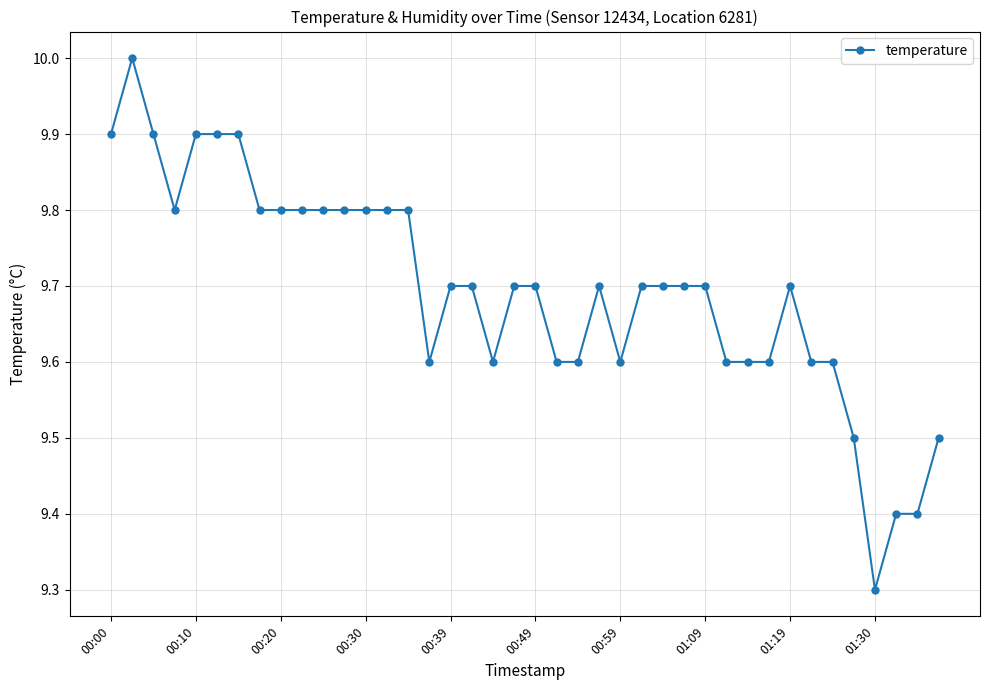

What is the difference between the maximum and minimum values?

0.7